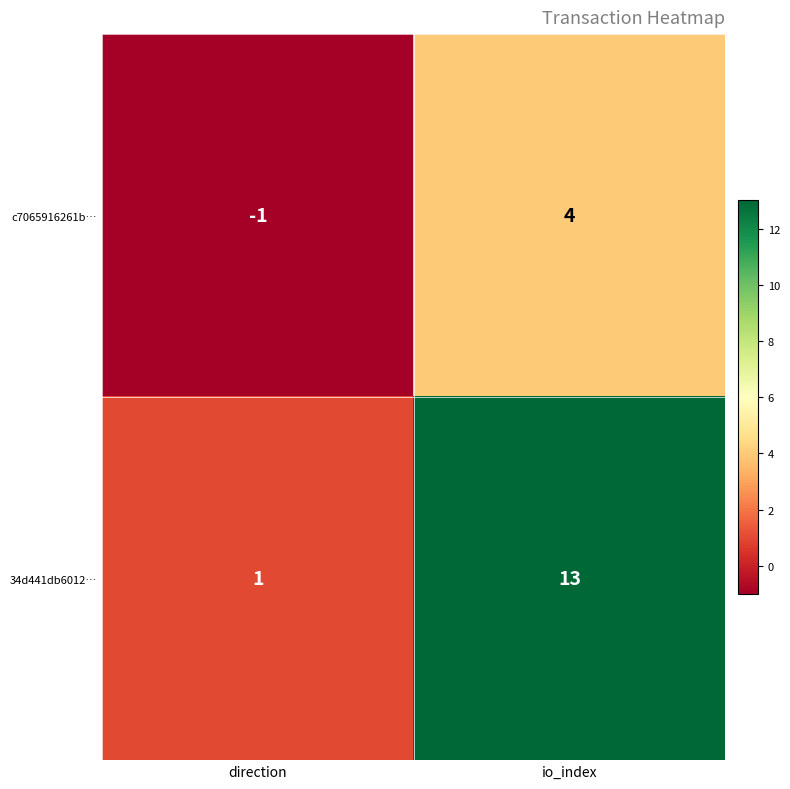

What is the sum of the c7065916261b… values at io_index and direction?

3